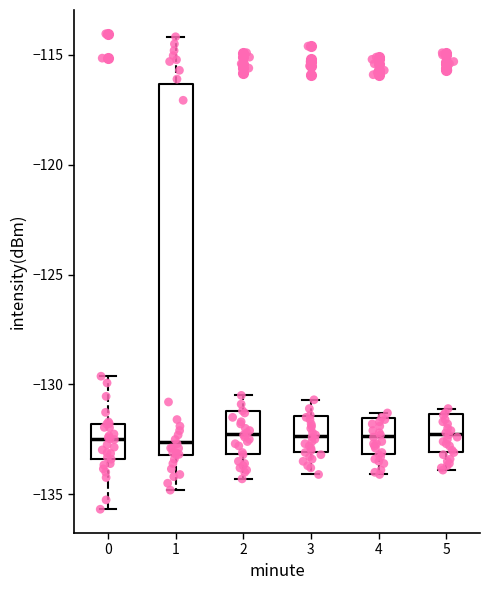

Where is the upper edge of the box at x = 2 on the y-axis? The values are not printed on the chart, so give them approximately, as read against the axis.

-131.0